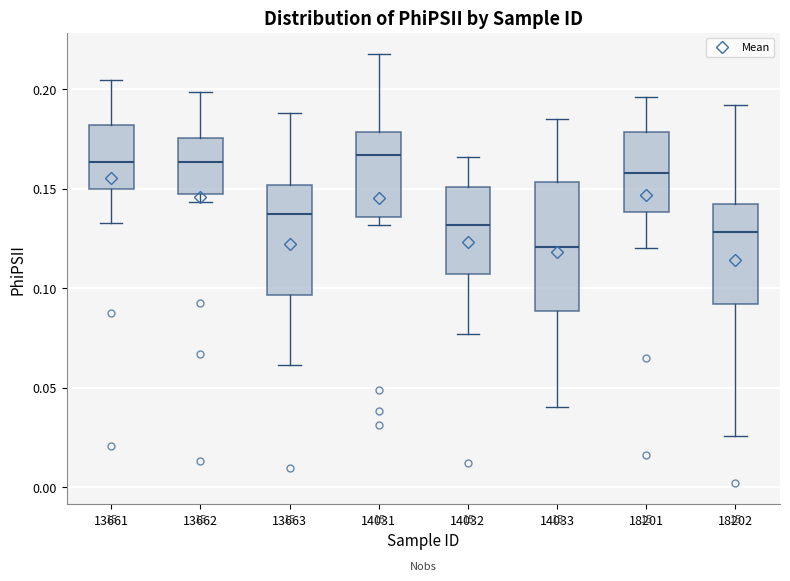

Which box has the lowest median line?

14033